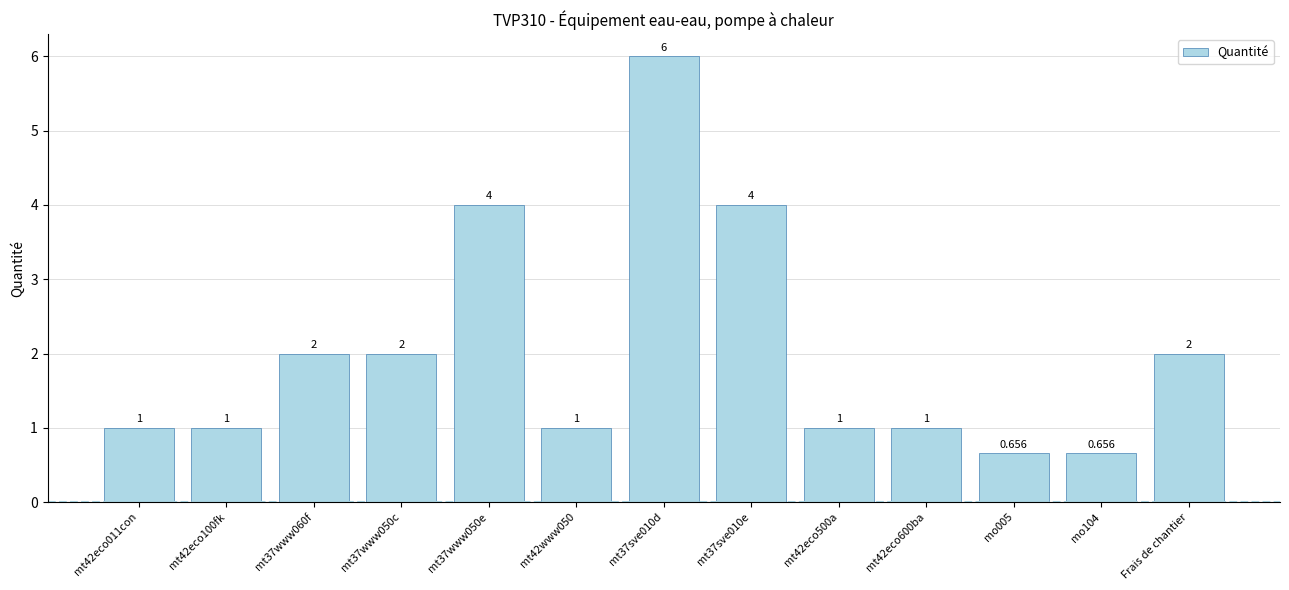

Between mt42eco500a and mt42eco100fk, which is larger?

mt42eco500a